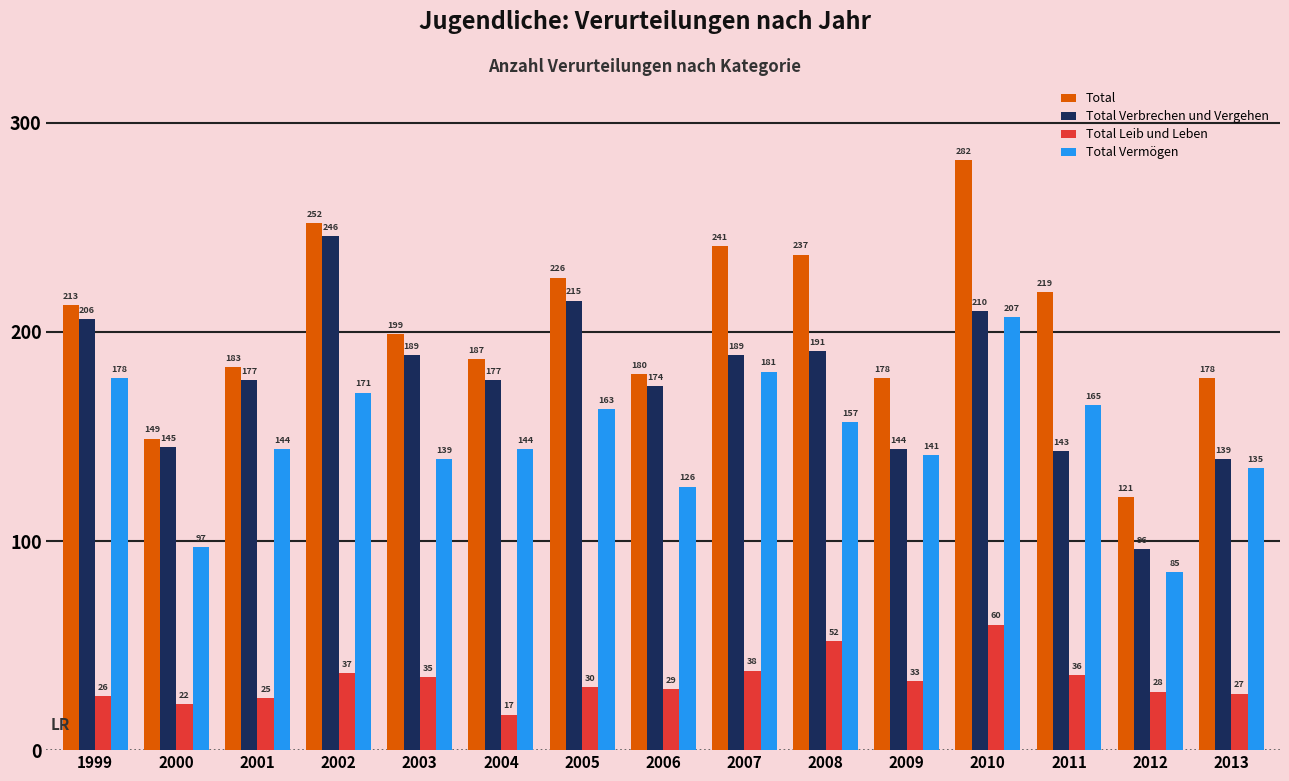

Rank the series by their maximum value, from highest to lowest.

Total, Total Verbrechen und Vergehen, Total Vermögen, Total Leib und Leben